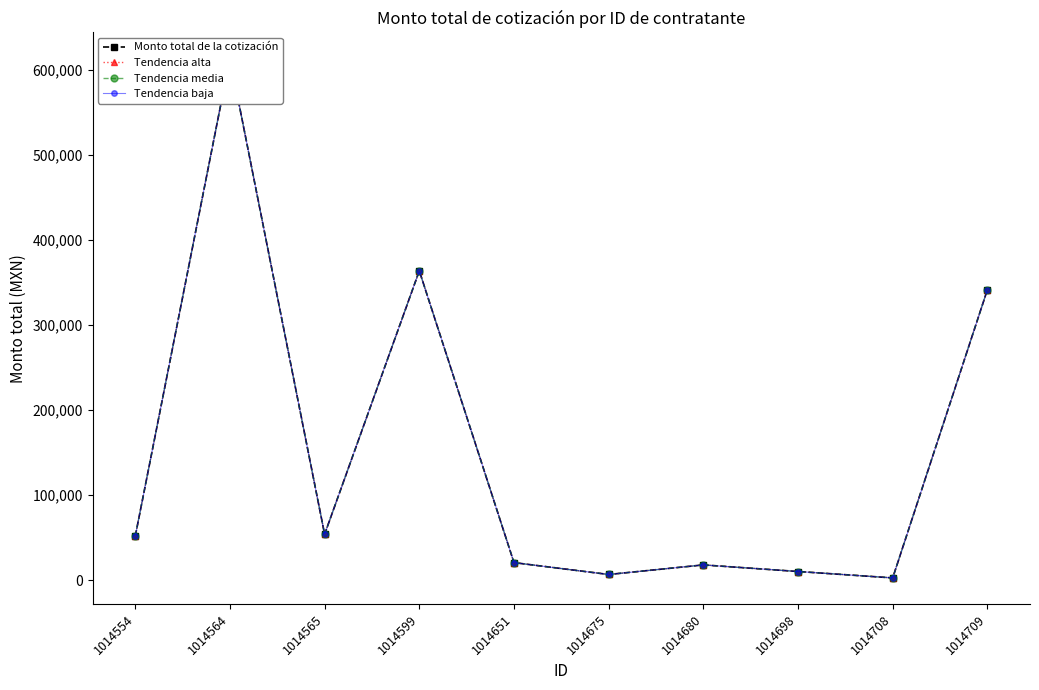

What are all the series names shown in the legend?

Monto total de la cotización, Tendencia alta, Tendencia media, Tendencia baja